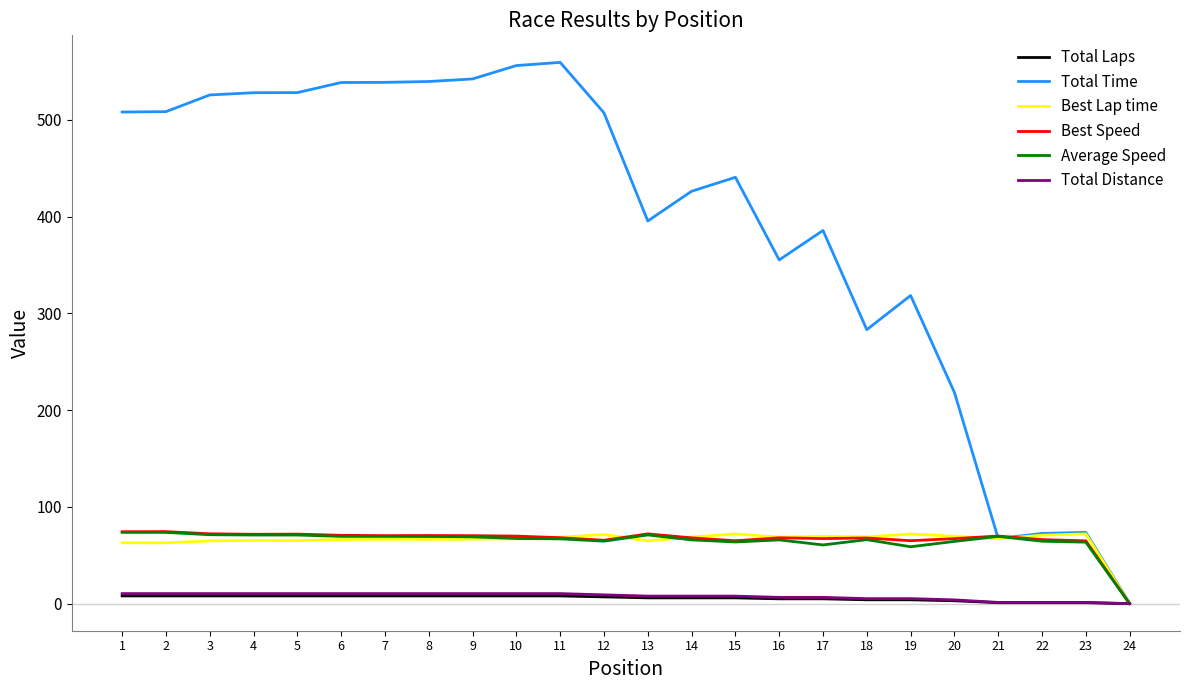

What is the difference between the second highest and minimum values in the Total Laps series?

8.0